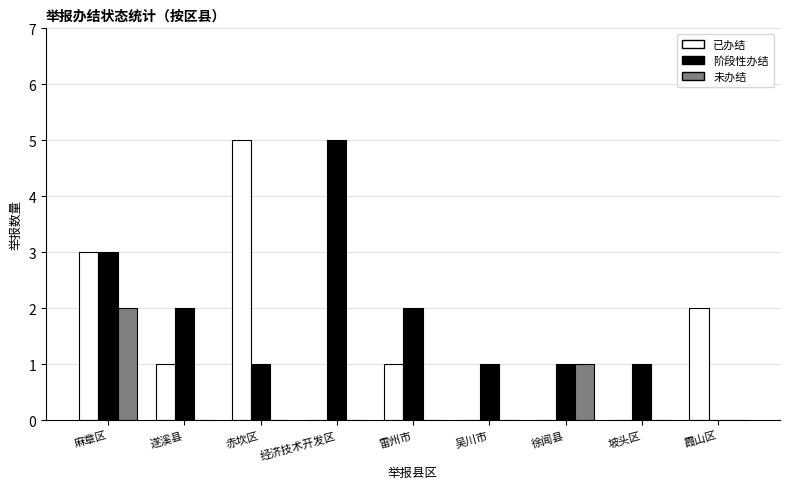

Reading right to left, extract all data points from this chart.

已办结: 2	0	0	0	1	0	5	1	3
阶段性办结: 0	1	1	1	2	5	1	2	3
未办结: 0	0	1	0	0	0	0	0	2